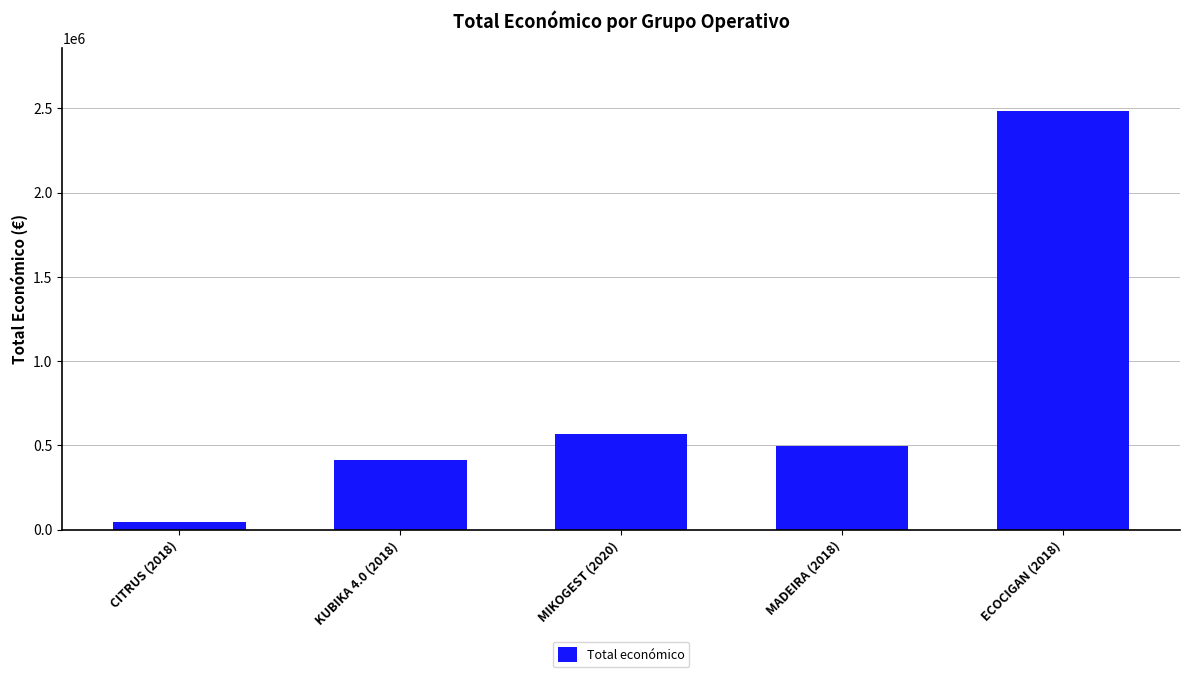

Reading left to right, what are all the values shown in this chart?

CITRUS (2018)=46300	KUBIKA 4.0 (2018)=414788	MIKOGEST (2020)=568809	MADEIRA (2018)=495066	ECOCIGAN (2018)=2483714